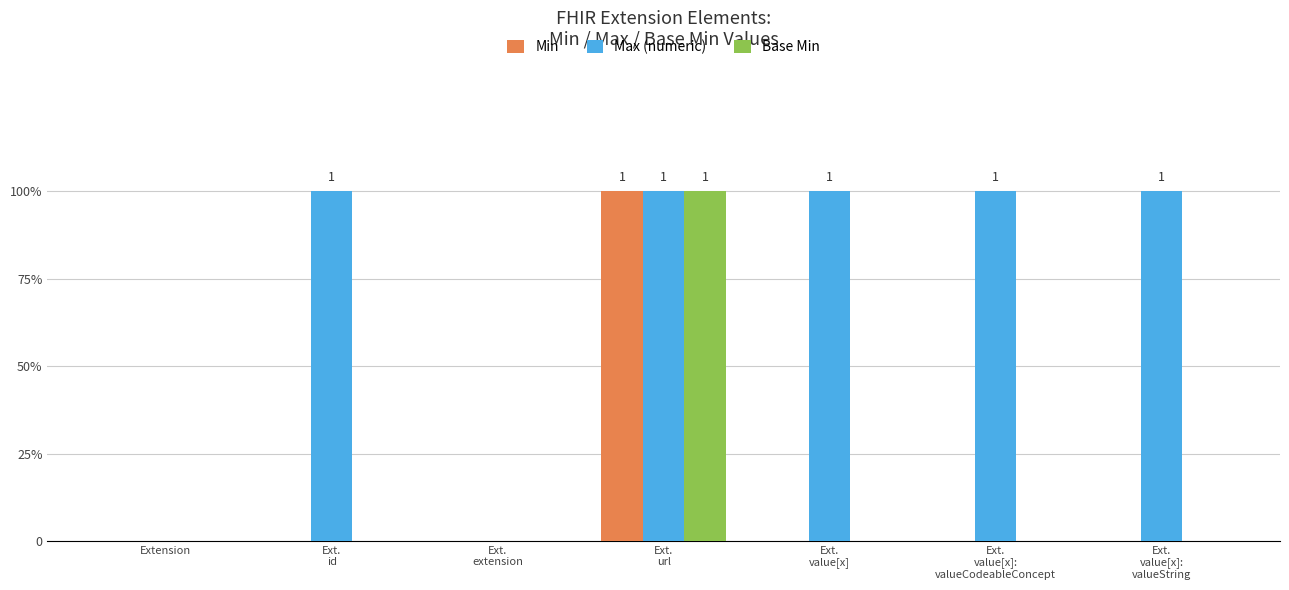

What are all the series names shown in the legend?

Min, Max (numeric), Base Min